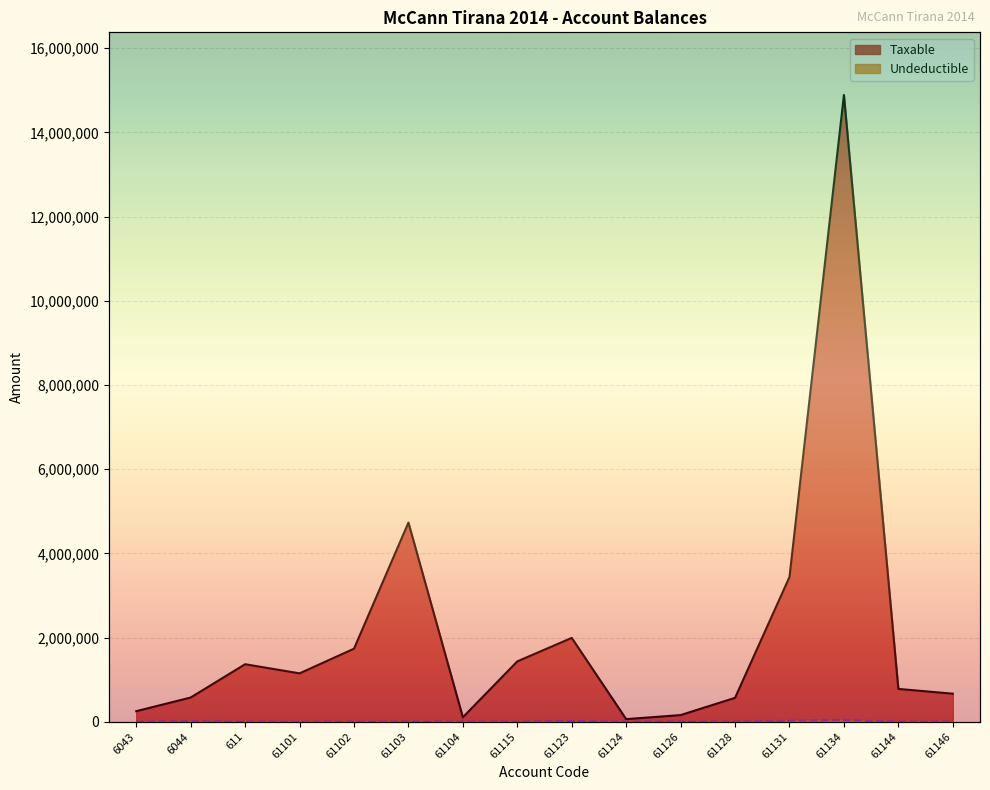

At which category does Undeductible reach its first local peak?

6044